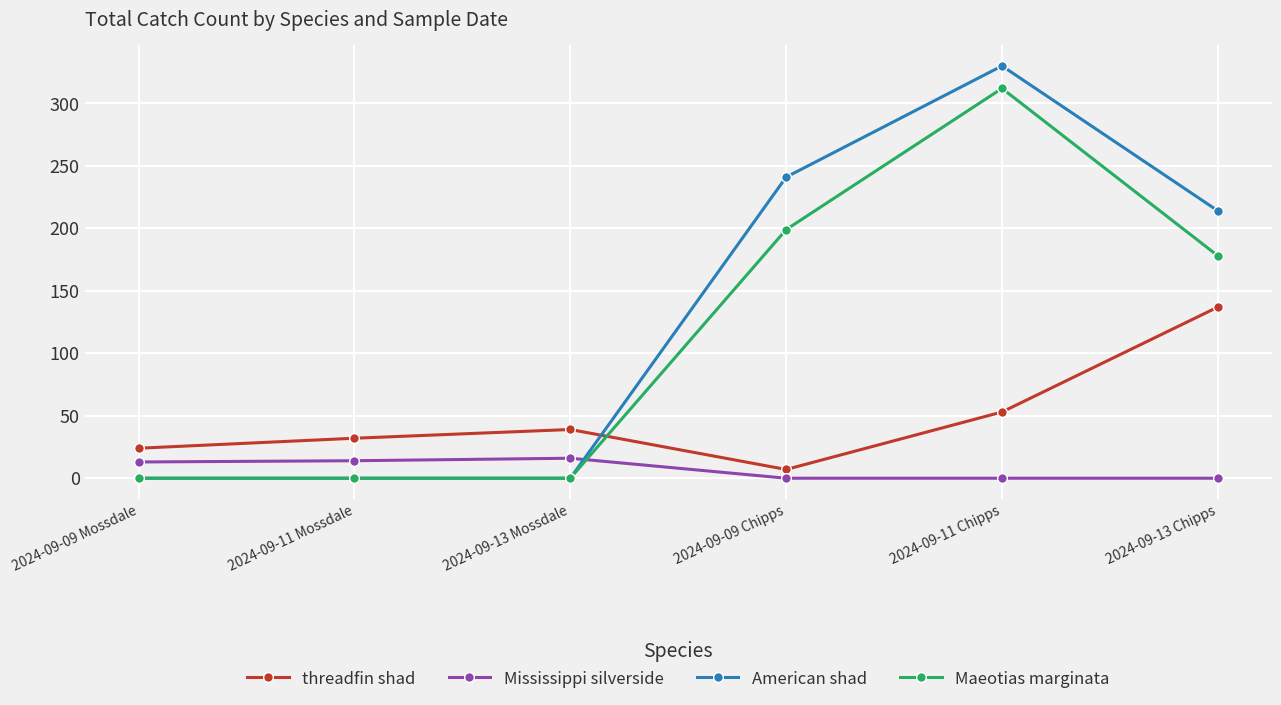

Which series has the largest range (max minus min)?

American shad